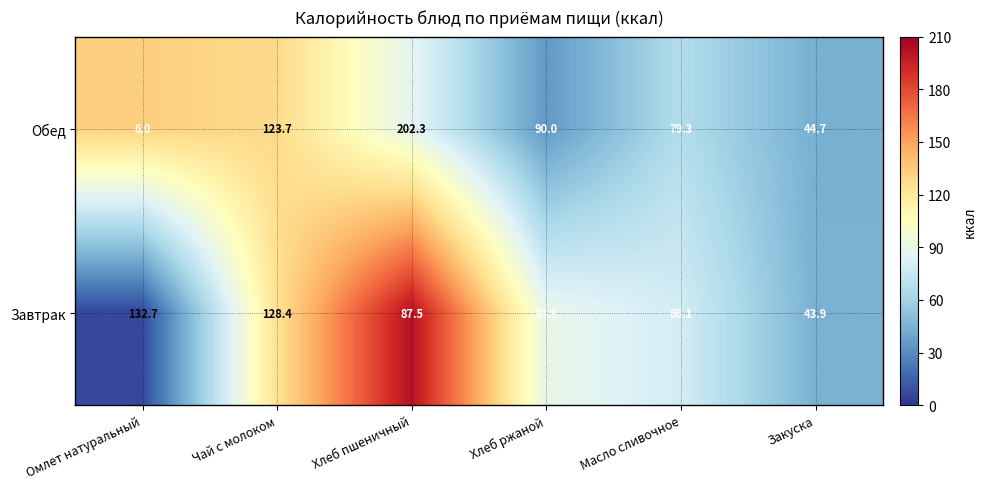

How many data points in Завтрак are less than 90?

3